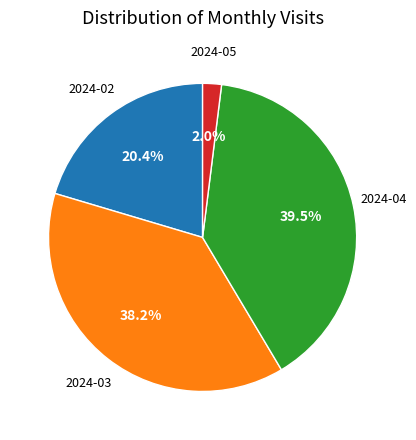

Does any single category account for the majority?

No